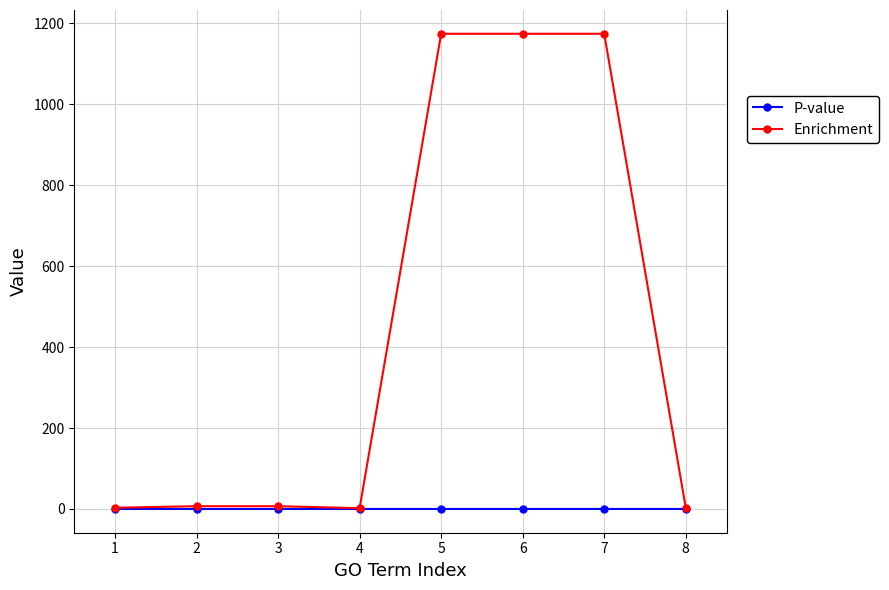

Rank the series by their average value, from lowest to highest.

P-value, Enrichment